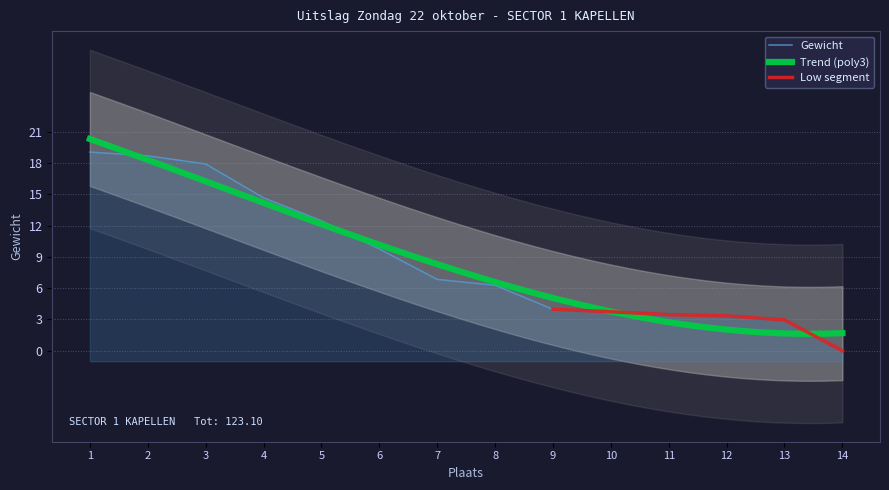

True or false: the data has more than 2 interior local peaks.

False